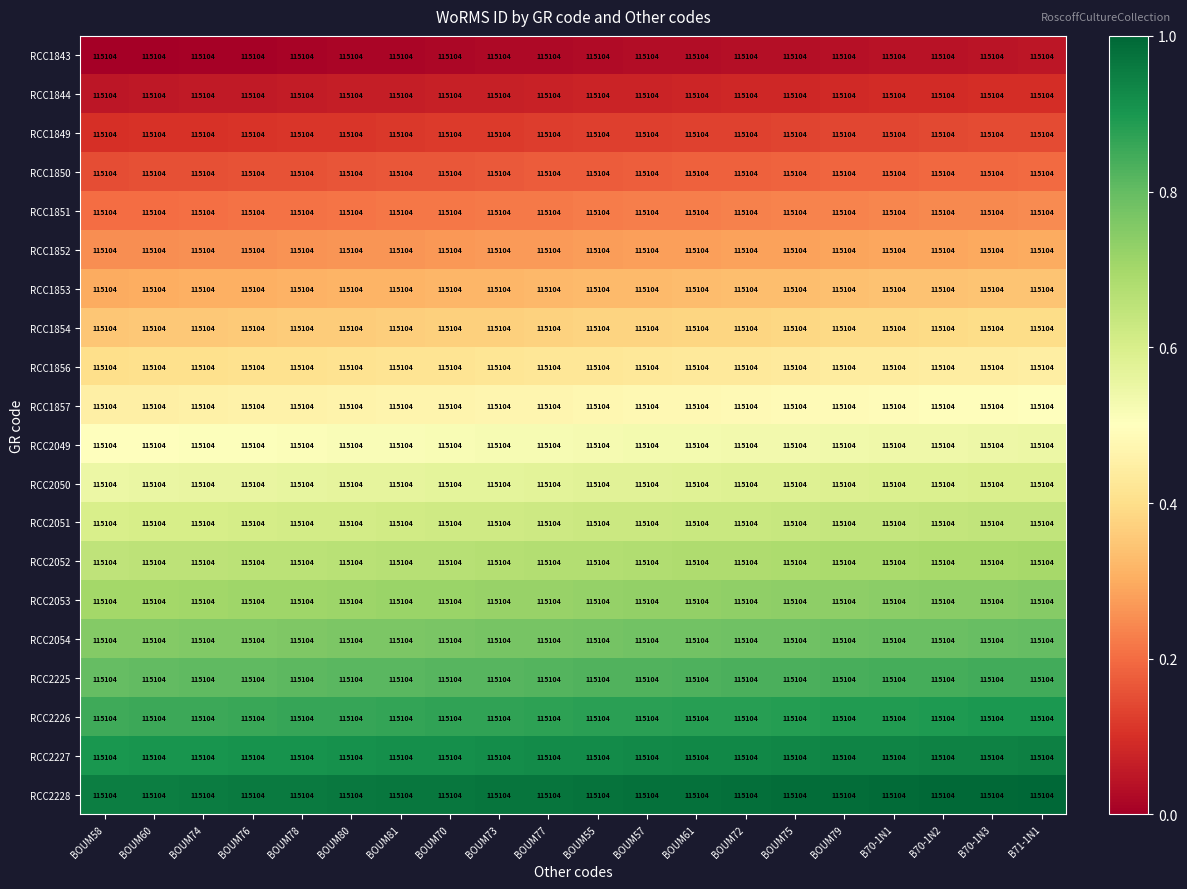

Reading left to right, what are all the values shown in this chart?

RCC1843: BOUM58=115104.0	BOUM60=115104.0	BOUM74=115104.0	BOUM76=115104.0	BOUM78=115104.0	BOUM80=115104.0	BOUM81=115104.0	BOUM70=115104.0	BOUM73=115104.0	BOUM77=115104.0	BOUM55=115104.0	BOUM57=115104.0	BOUM61=115104.0	BOUM72=115104.0	BOUM75=115104.0	BOUM79=115104.0	B70-1N1=115104.0	B70-1N2=115104.0	B70-1N3=115104.0	B71-1N1=115104.0
RCC1844: BOUM58=115104.0	BOUM60=115104.0	BOUM74=115104.0	BOUM76=115104.0	BOUM78=115104.0	BOUM80=115104.0	BOUM81=115104.0	BOUM70=115104.0	BOUM73=115104.0	BOUM77=115104.0	BOUM55=115104.0	BOUM57=115104.0	BOUM61=115104.0	BOUM72=115104.0	BOUM75=115104.0	BOUM79=115104.0	B70-1N1=115104.0	B70-1N2=115104.0	B70-1N3=115104.0	B71-1N1=115104.0
RCC1849: BOUM58=115104.0	BOUM60=115104.0	BOUM74=115104.0	BOUM76=115104.0	BOUM78=115104.0	BOUM80=115104.0	BOUM81=115104.0	BOUM70=115104.0	BOUM73=115104.0	BOUM77=115104.0	BOUM55=115104.0	BOUM57=115104.0	BOUM61=115104.0	BOUM72=115104.0	BOUM75=115104.0	BOUM79=115104.0	B70-1N1=115104.0	B70-1N2=115104.0	B70-1N3=115104.0	B71-1N1=115104.0
RCC1850: BOUM58=115104.0	BOUM60=115104.0	BOUM74=115104.0	BOUM76=115104.0	BOUM78=115104.0	BOUM80=115104.0	BOUM81=115104.0	BOUM70=115104.0	BOUM73=115104.0	BOUM77=115104.0	BOUM55=115104.0	BOUM57=115104.0	BOUM61=115104.0	BOUM72=115104.0	BOUM75=115104.0	BOUM79=115104.0	B70-1N1=115104.0	B70-1N2=115104.0	B70-1N3=115104.0	B71-1N1=115104.0
RCC1851: BOUM58=115104.0	BOUM60=115104.0	BOUM74=115104.0	BOUM76=115104.0	BOUM78=115104.0	BOUM80=115104.0	BOUM81=115104.0	BOUM70=115104.0	BOUM73=115104.0	BOUM77=115104.0	BOUM55=115104.0	BOUM57=115104.0	BOUM61=115104.0	BOUM72=115104.0	BOUM75=115104.0	BOUM79=115104.0	B70-1N1=115104.0	B70-1N2=115104.0	B70-1N3=115104.0	B71-1N1=115104.0
RCC1852: BOUM58=115104.0	BOUM60=115104.0	BOUM74=115104.0	BOUM76=115104.0	BOUM78=115104.0	BOUM80=115104.0	BOUM81=115104.0	BOUM70=115104.0	BOUM73=115104.0	BOUM77=115104.0	BOUM55=115104.0	BOUM57=115104.0	BOUM61=115104.0	BOUM72=115104.0	BOUM75=115104.0	BOUM79=115104.0	B70-1N1=115104.0	B70-1N2=115104.0	B70-1N3=115104.0	B71-1N1=115104.0
RCC1853: BOUM58=115104.0	BOUM60=115104.0	BOUM74=115104.0	BOUM76=115104.0	BOUM78=115104.0	BOUM80=115104.0	BOUM81=115104.0	BOUM70=115104.0	BOUM73=115104.0	BOUM77=115104.0	BOUM55=115104.0	BOUM57=115104.0	BOUM61=115104.0	BOUM72=115104.0	BOUM75=115104.0	BOUM79=115104.0	B70-1N1=115104.0	B70-1N2=115104.0	B70-1N3=115104.0	B71-1N1=115104.0
RCC1854: BOUM58=115104.0	BOUM60=115104.0	BOUM74=115104.0	BOUM76=115104.0	BOUM78=115104.0	BOUM80=115104.0	BOUM81=115104.0	BOUM70=115104.0	BOUM73=115104.0	BOUM77=115104.0	BOUM55=115104.0	BOUM57=115104.0	BOUM61=115104.0	BOUM72=115104.0	BOUM75=115104.0	BOUM79=115104.0	B70-1N1=115104.0	B70-1N2=115104.0	B70-1N3=115104.0	B71-1N1=115104.0
RCC1856: BOUM58=115104.0	BOUM60=115104.0	BOUM74=115104.0	BOUM76=115104.0	BOUM78=115104.0	BOUM80=115104.0	BOUM81=115104.0	BOUM70=115104.0	BOUM73=115104.0	BOUM77=115104.0	BOUM55=115104.0	BOUM57=115104.0	BOUM61=115104.0	BOUM72=115104.0	BOUM75=115104.0	BOUM79=115104.0	B70-1N1=115104.0	B70-1N2=115104.0	B70-1N3=115104.0	B71-1N1=115104.0
RCC1857: BOUM58=115104.0	BOUM60=115104.0	BOUM74=115104.0	BOUM76=115104.0	BOUM78=115104.0	BOUM80=115104.0	BOUM81=115104.0	BOUM70=115104.0	BOUM73=115104.0	BOUM77=115104.0	BOUM55=115104.0	BOUM57=115104.0	BOUM61=115104.0	BOUM72=115104.0	BOUM75=115104.0	BOUM79=115104.0	B70-1N1=115104.0	B70-1N2=115104.0	B70-1N3=115104.0	B71-1N1=115104.0
RCC2049: BOUM58=115104.0	BOUM60=115104.0	BOUM74=115104.0	BOUM76=115104.0	BOUM78=115104.0	BOUM80=115104.0	BOUM81=115104.0	BOUM70=115104.0	BOUM73=115104.0	BOUM77=115104.0	BOUM55=115104.0	BOUM57=115104.0	BOUM61=115104.0	BOUM72=115104.0	BOUM75=115104.0	BOUM79=115104.0	B70-1N1=115104.0	B70-1N2=115104.0	B70-1N3=115104.0	B71-1N1=115104.0
RCC2050: BOUM58=115104.0	BOUM60=115104.0	BOUM74=115104.0	BOUM76=115104.0	BOUM78=115104.0	BOUM80=115104.0	BOUM81=115104.0	BOUM70=115104.0	BOUM73=115104.0	BOUM77=115104.0	BOUM55=115104.0	BOUM57=115104.0	BOUM61=115104.0	BOUM72=115104.0	BOUM75=115104.0	BOUM79=115104.0	B70-1N1=115104.0	B70-1N2=115104.0	B70-1N3=115104.0	B71-1N1=115104.0
RCC2051: BOUM58=115104.0	BOUM60=115104.0	BOUM74=115104.0	BOUM76=115104.0	BOUM78=115104.0	BOUM80=115104.0	BOUM81=115104.0	BOUM70=115104.0	BOUM73=115104.0	BOUM77=115104.0	BOUM55=115104.0	BOUM57=115104.0	BOUM61=115104.0	BOUM72=115104.0	BOUM75=115104.0	BOUM79=115104.0	B70-1N1=115104.0	B70-1N2=115104.0	B70-1N3=115104.0	B71-1N1=115104.0
RCC2052: BOUM58=115104.0	BOUM60=115104.0	BOUM74=115104.0	BOUM76=115104.0	BOUM78=115104.0	BOUM80=115104.0	BOUM81=115104.0	BOUM70=115104.0	BOUM73=115104.0	BOUM77=115104.0	BOUM55=115104.0	BOUM57=115104.0	BOUM61=115104.0	BOUM72=115104.0	BOUM75=115104.0	BOUM79=115104.0	B70-1N1=115104.0	B70-1N2=115104.0	B70-1N3=115104.0	B71-1N1=115104.0
RCC2053: BOUM58=115104.0	BOUM60=115104.0	BOUM74=115104.0	BOUM76=115104.0	BOUM78=115104.0	BOUM80=115104.0	BOUM81=115104.0	BOUM70=115104.0	BOUM73=115104.0	BOUM77=115104.0	BOUM55=115104.0	BOUM57=115104.0	BOUM61=115104.0	BOUM72=115104.0	BOUM75=115104.0	BOUM79=115104.0	B70-1N1=115104.0	B70-1N2=115104.0	B70-1N3=115104.0	B71-1N1=115104.0
RCC2054: BOUM58=115104.0	BOUM60=115104.0	BOUM74=115104.0	BOUM76=115104.0	BOUM78=115104.0	BOUM80=115104.0	BOUM81=115104.0	BOUM70=115104.0	BOUM73=115104.0	BOUM77=115104.0	BOUM55=115104.0	BOUM57=115104.0	BOUM61=115104.0	BOUM72=115104.0	BOUM75=115104.0	BOUM79=115104.0	B70-1N1=115104.0	B70-1N2=115104.0	B70-1N3=115104.0	B71-1N1=115104.0
RCC2225: BOUM58=115104.0	BOUM60=115104.0	BOUM74=115104.0	BOUM76=115104.0	BOUM78=115104.0	BOUM80=115104.0	BOUM81=115104.0	BOUM70=115104.0	BOUM73=115104.0	BOUM77=115104.0	BOUM55=115104.0	BOUM57=115104.0	BOUM61=115104.0	BOUM72=115104.0	BOUM75=115104.0	BOUM79=115104.0	B70-1N1=115104.0	B70-1N2=115104.0	B70-1N3=115104.0	B71-1N1=115104.0
RCC2226: BOUM58=115104.0	BOUM60=115104.0	BOUM74=115104.0	BOUM76=115104.0	BOUM78=115104.0	BOUM80=115104.0	BOUM81=115104.0	BOUM70=115104.0	BOUM73=115104.0	BOUM77=115104.0	BOUM55=115104.0	BOUM57=115104.0	BOUM61=115104.0	BOUM72=115104.0	BOUM75=115104.0	BOUM79=115104.0	B70-1N1=115104.0	B70-1N2=115104.0	B70-1N3=115104.0	B71-1N1=115104.0
RCC2227: BOUM58=115104.0	BOUM60=115104.0	BOUM74=115104.0	BOUM76=115104.0	BOUM78=115104.0	BOUM80=115104.0	BOUM81=115104.0	BOUM70=115104.0	BOUM73=115104.0	BOUM77=115104.0	BOUM55=115104.0	BOUM57=115104.0	BOUM61=115104.0	BOUM72=115104.0	BOUM75=115104.0	BOUM79=115104.0	B70-1N1=115104.0	B70-1N2=115104.0	B70-1N3=115104.0	B71-1N1=115104.0
RCC2228: BOUM58=115104.0	BOUM60=115104.0	BOUM74=115104.0	BOUM76=115104.0	BOUM78=115104.0	BOUM80=115104.0	BOUM81=115104.0	BOUM70=115104.0	BOUM73=115104.0	BOUM77=115104.0	BOUM55=115104.0	BOUM57=115104.0	BOUM61=115104.0	BOUM72=115104.0	BOUM75=115104.0	BOUM79=115104.0	B70-1N1=115104.0	B70-1N2=115104.0	B70-1N3=115104.0	B71-1N1=115104.0